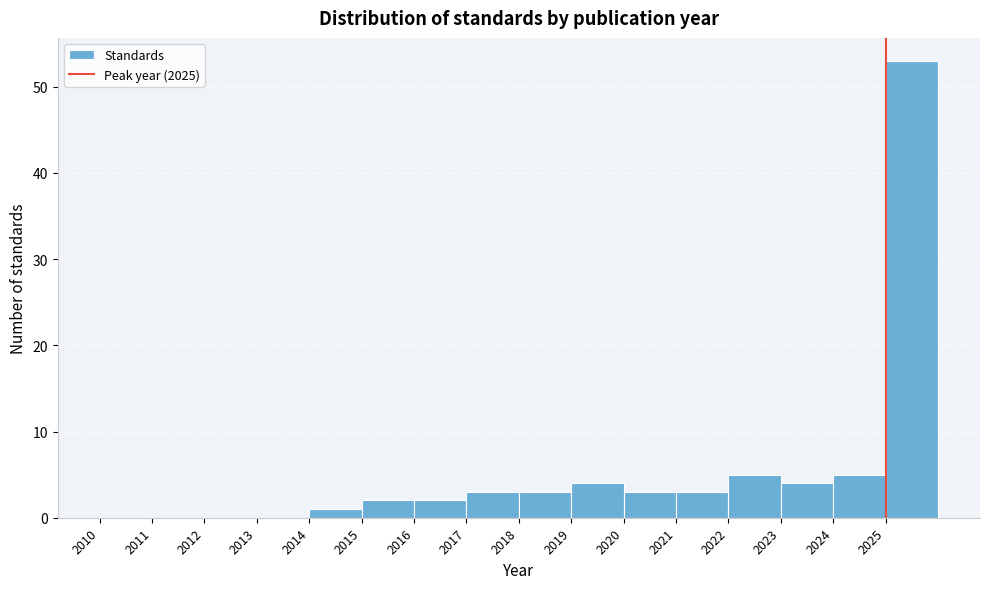

How tall is the bar that spans 2024 to 2025 on the x-axis? The values are not printed on the chart, so give them approximately, as read against the axis.

5